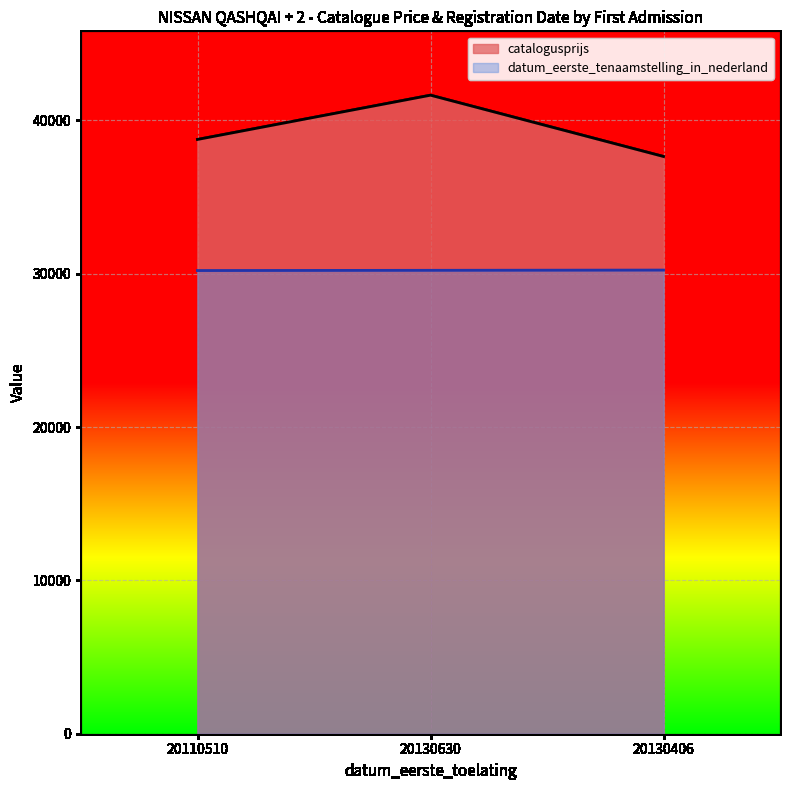

The value of catalogusprijs at 20130630 is 57356.0. True or false?

False